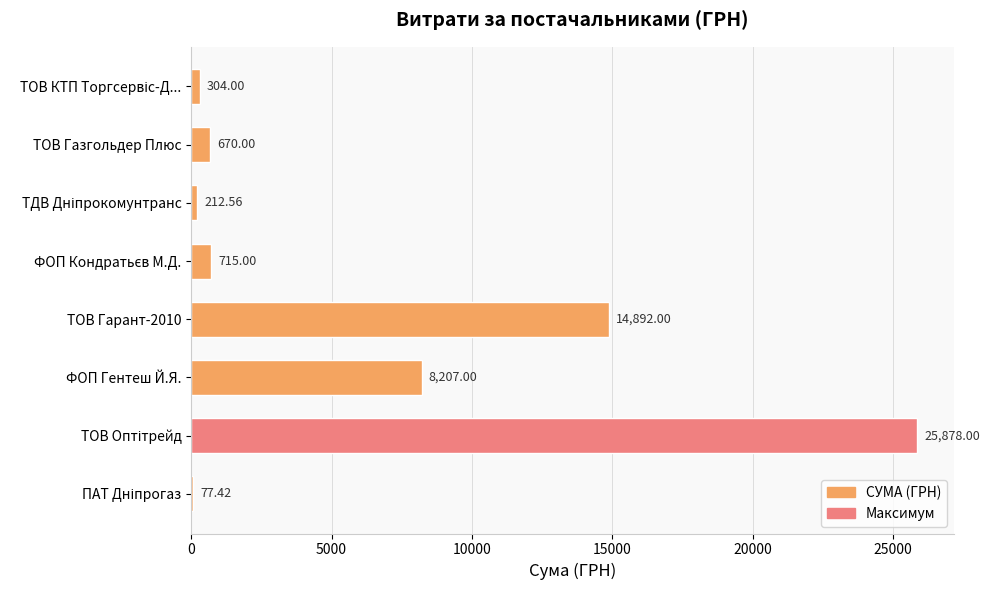

What is the sum of all values?

50956.0